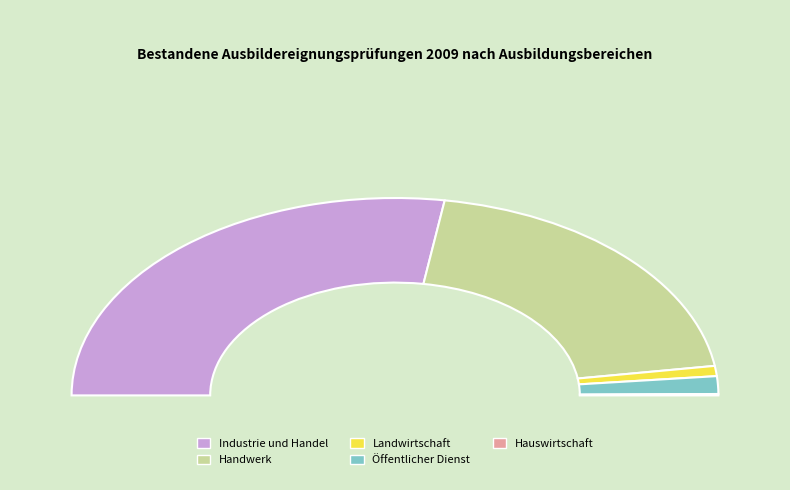

To the nearest percent, what portion does Handwerk represent?

40%